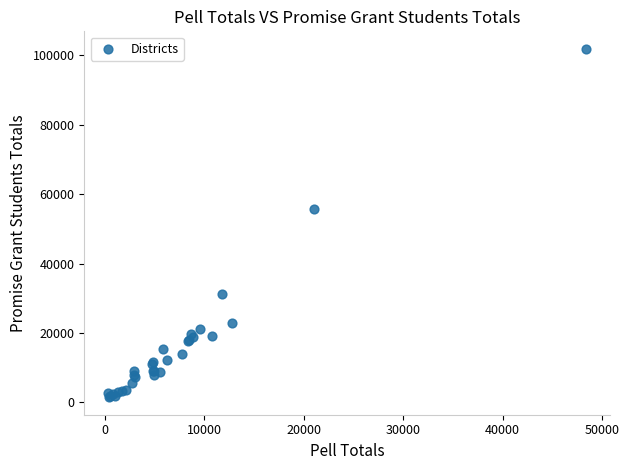

What Y value in the scatter plot is closest to 51679?

55729